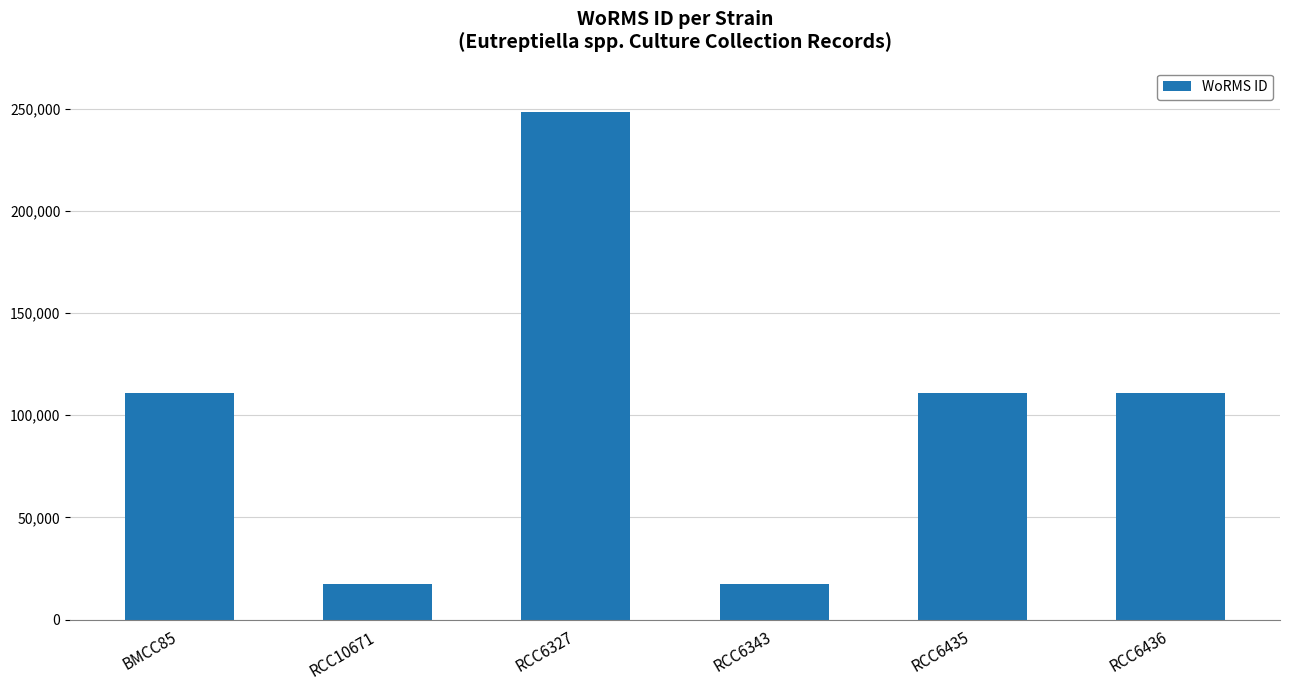

Reading left to right, list all the values displayed in this chart.

110652	17657	248121	17657	110652	110652